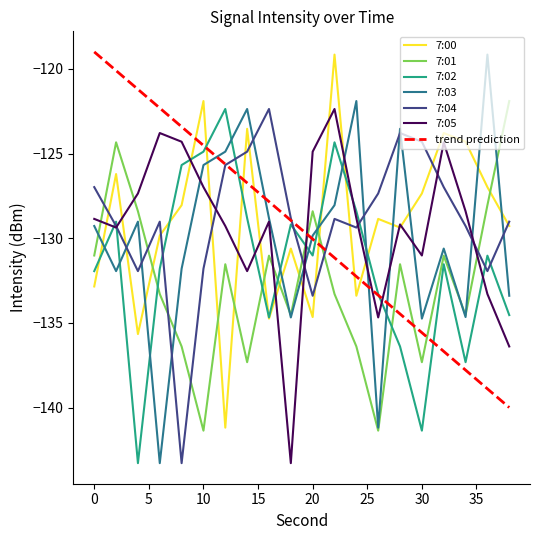

What is the greatest value displayed?

-119.0